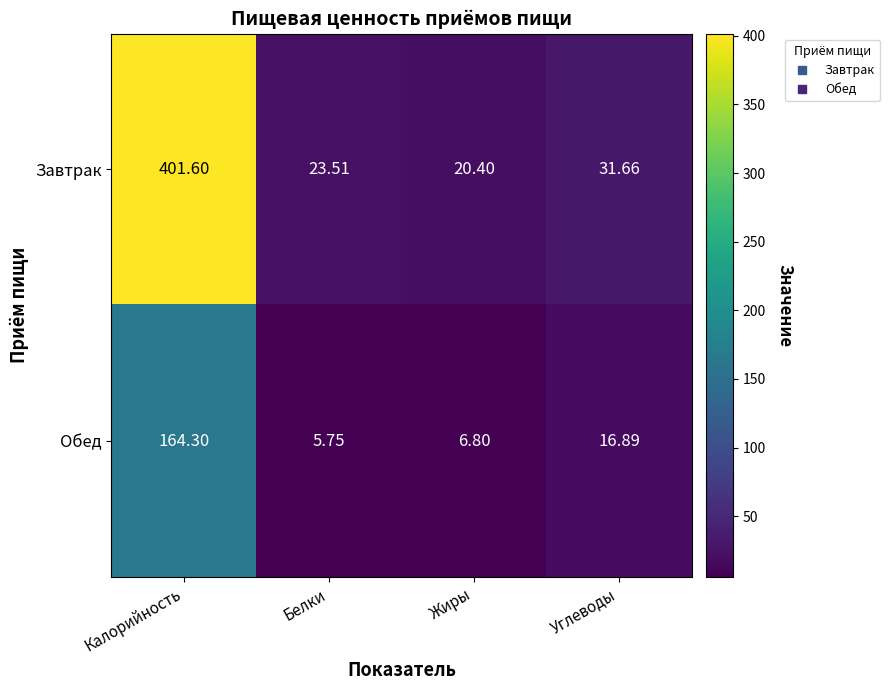

At which category is the sum across all series the highest?

Калорийность